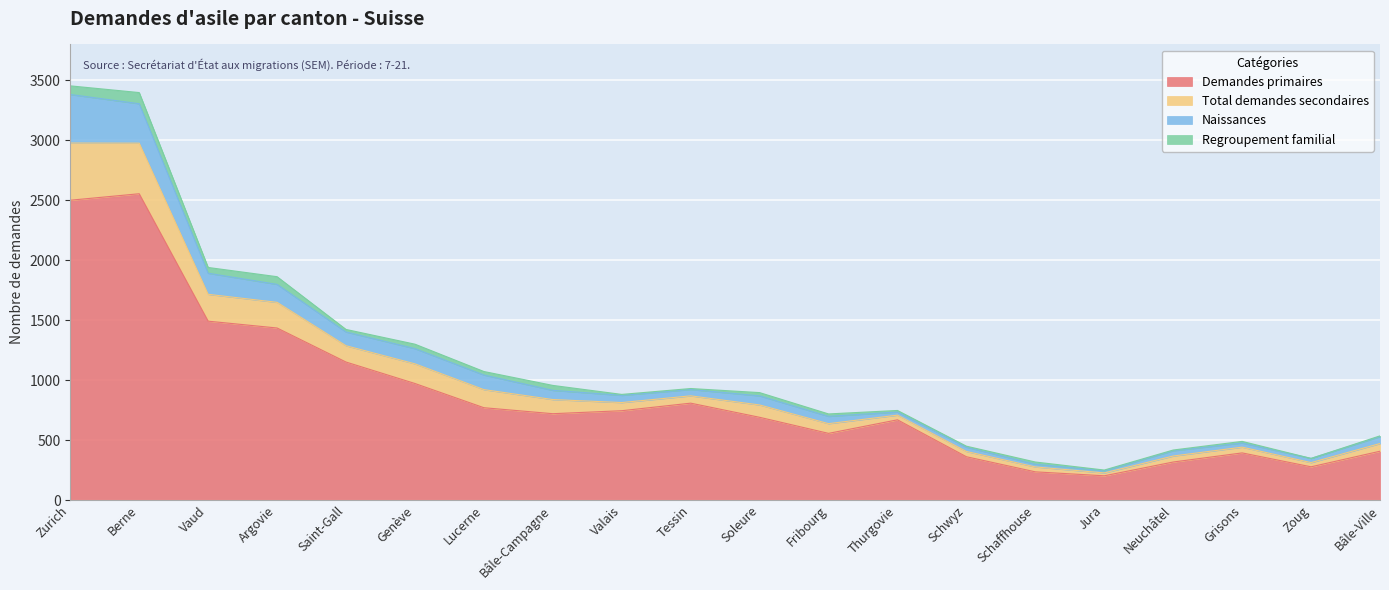

What is the maximum value for Demandes primaires?

2555